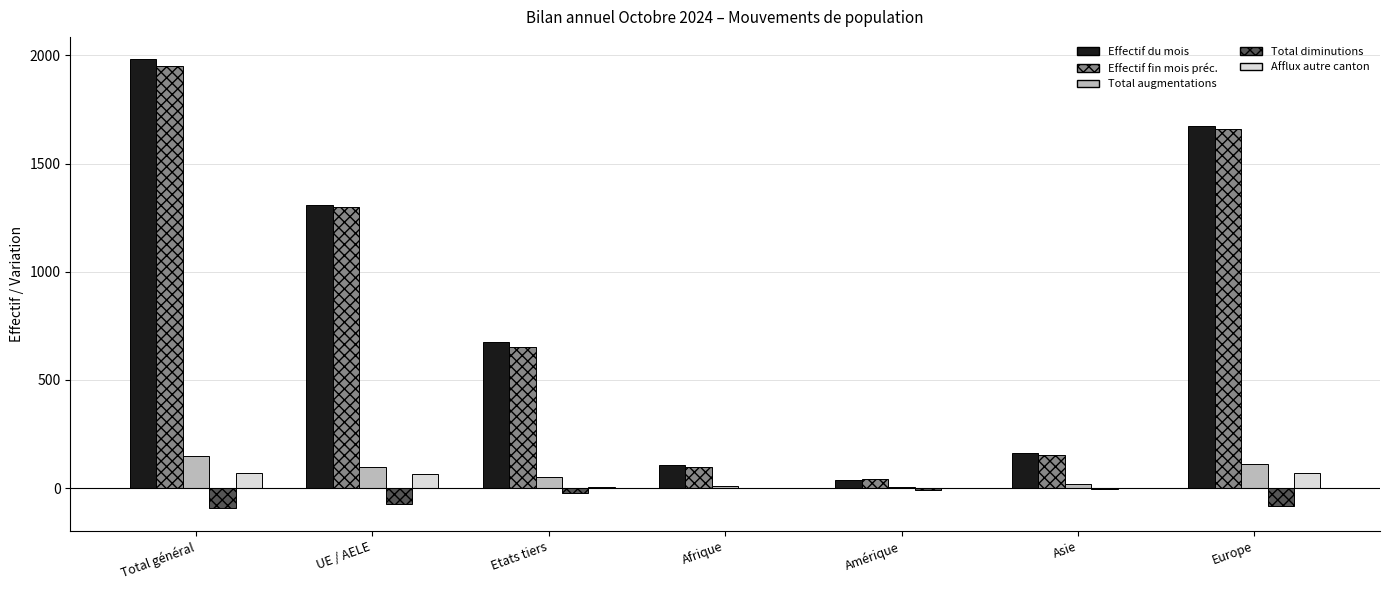

What is the approximate value of Total diminutions at Total général?

-94